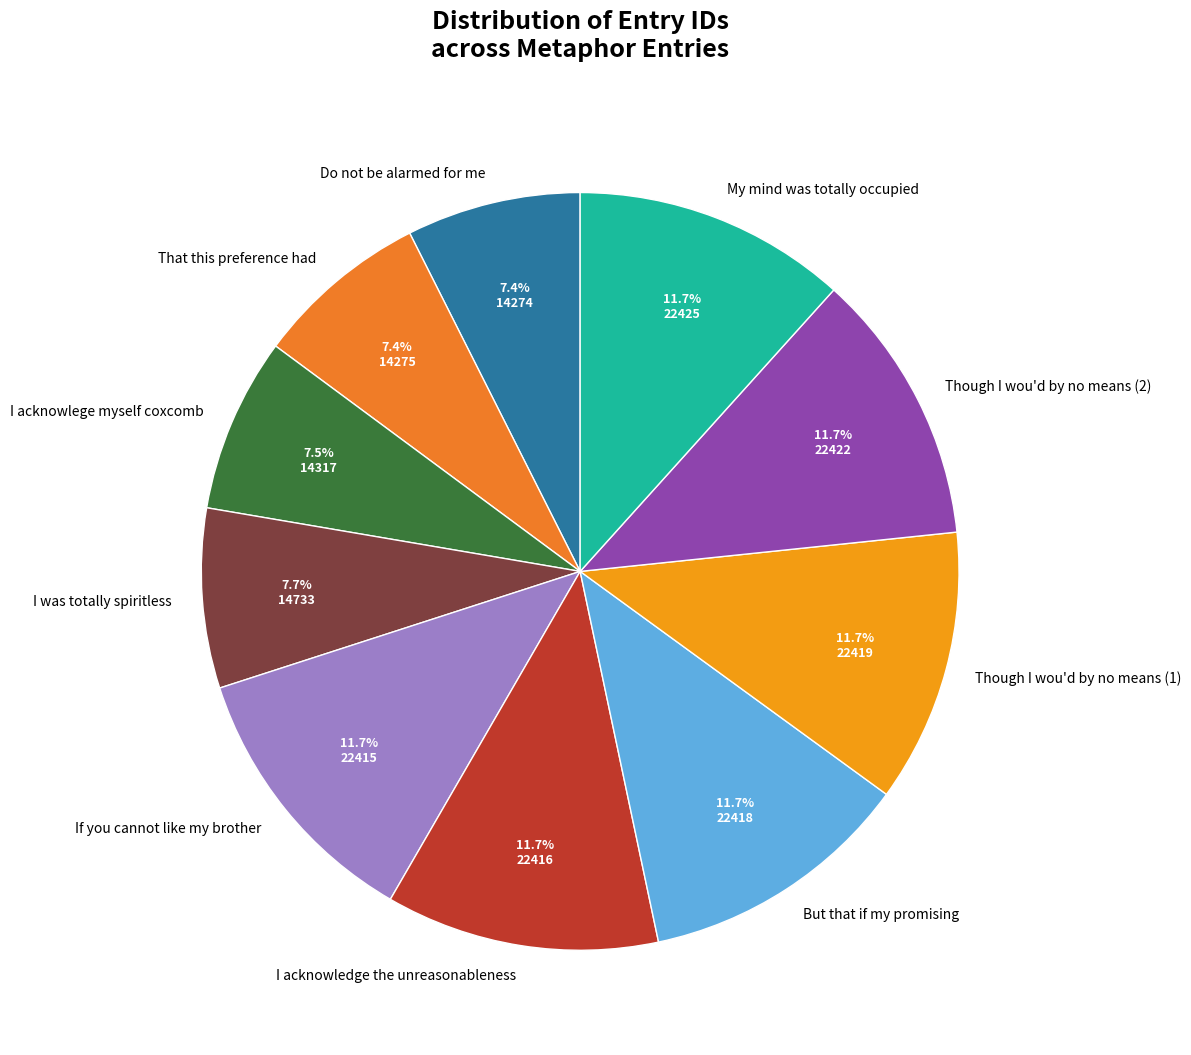

To the nearest percent, what portion does Though I wou'd by no means (2) represent?

12%